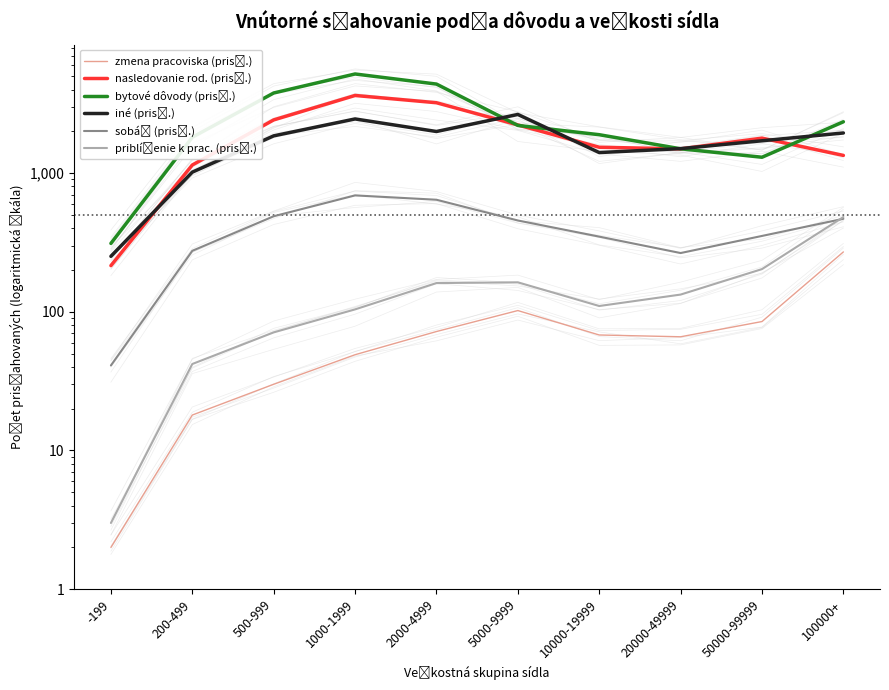

What is the difference between the highest and lowest values at 1000-1999?

5130